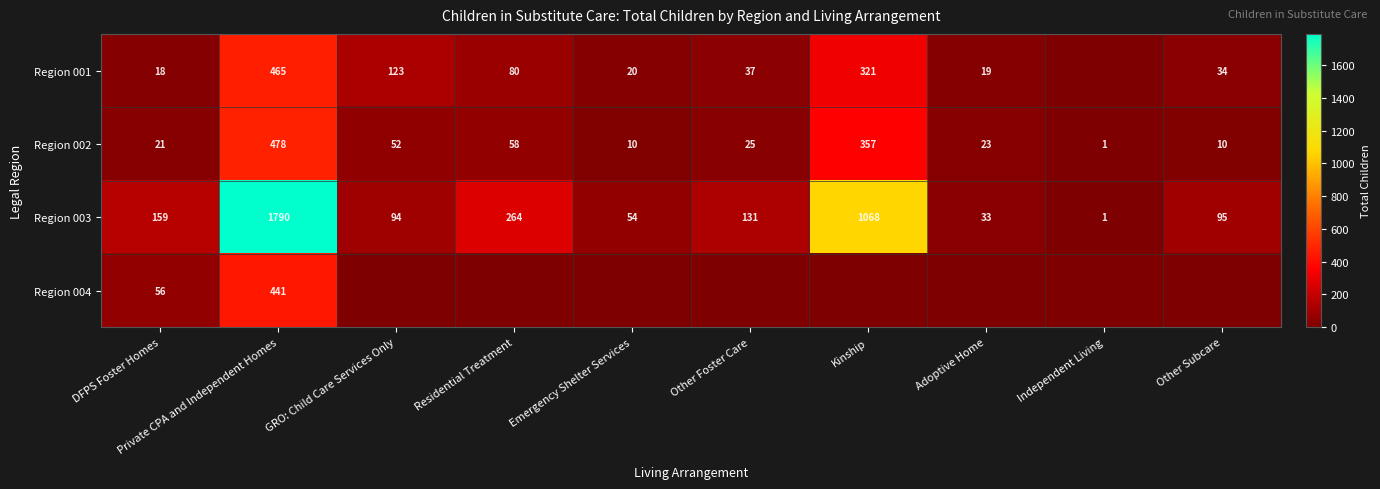

Which category has the lowest value in the Region 002 series?

Independent Living